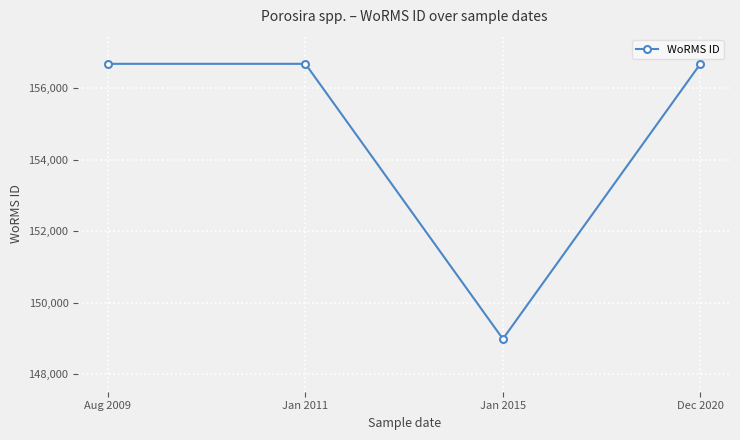

What is the maximum value shown in the chart?

156689